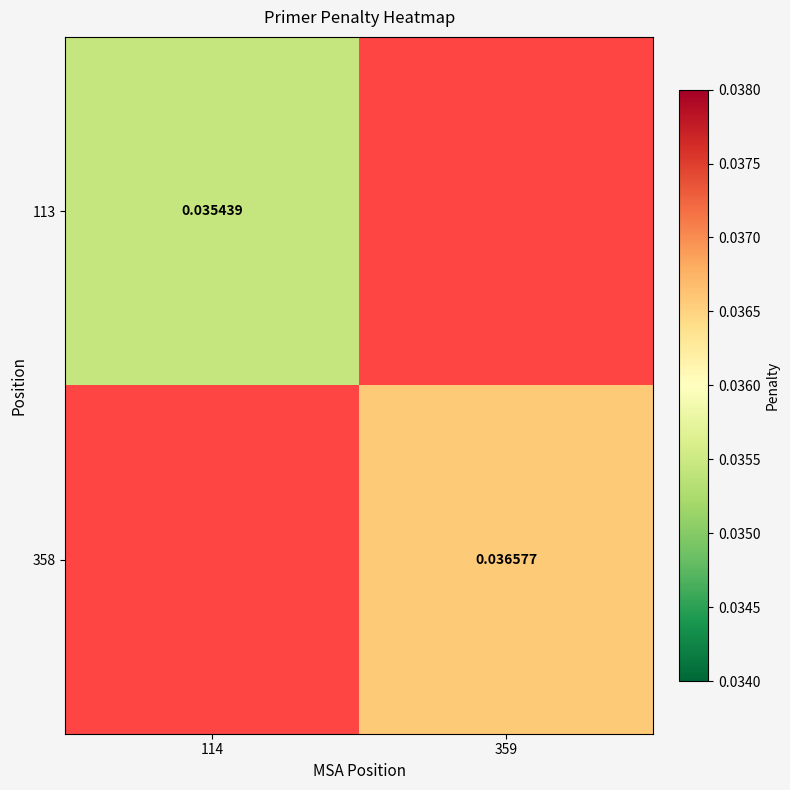

Between 359 and 114, which is larger?

114